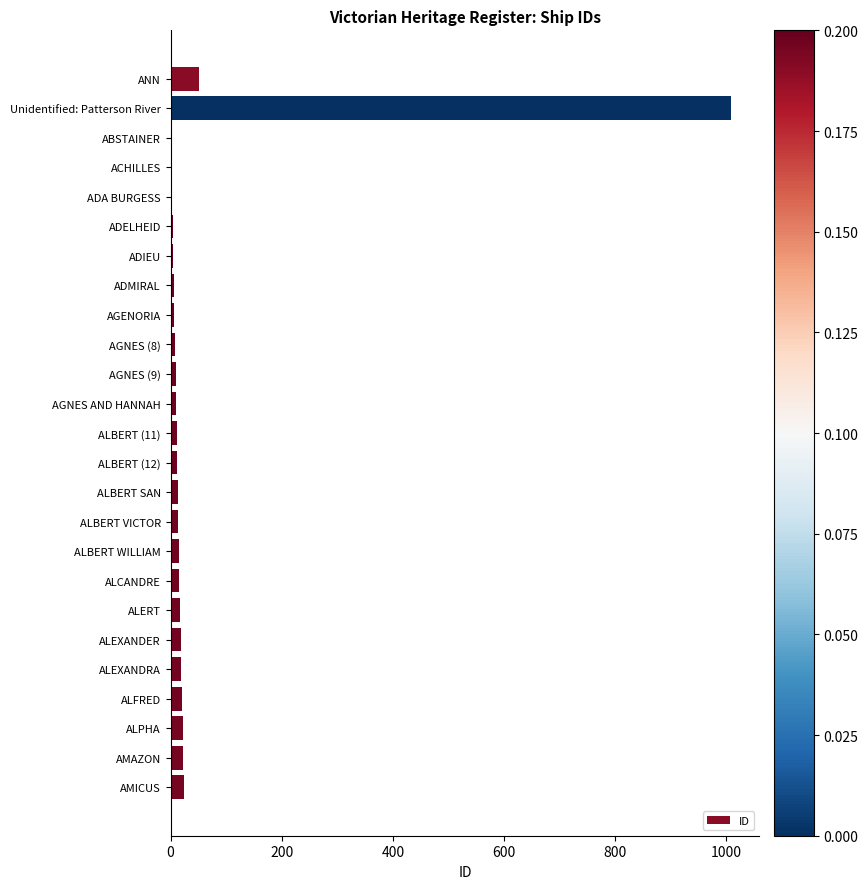

Is it true that the value at ANN is 87?

False